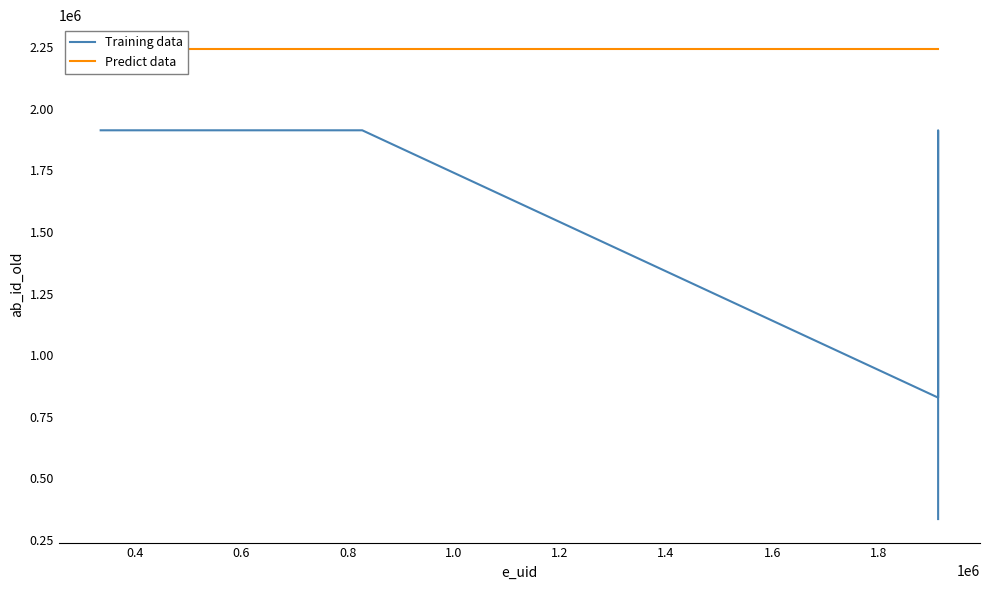

True or false: Predict data and Training data cross at least once.

False